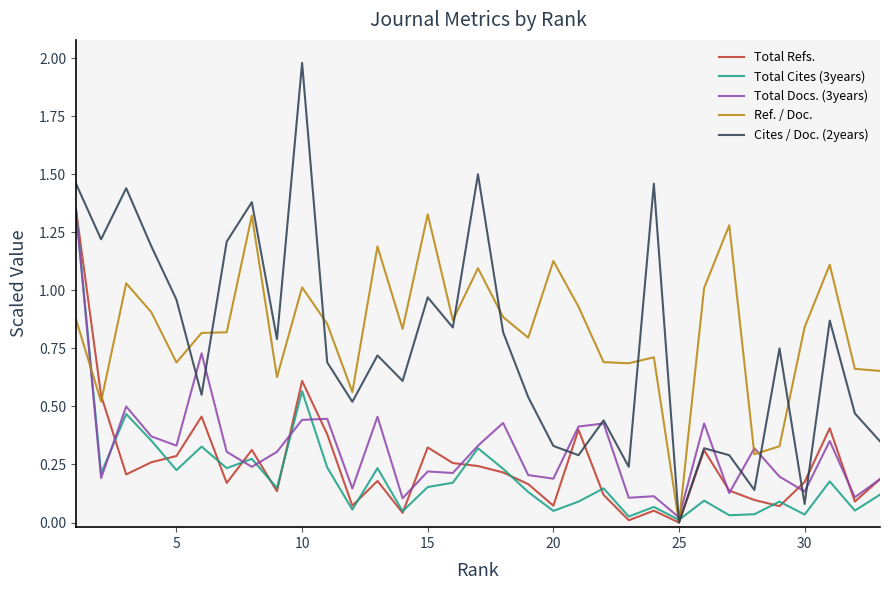

Which series has the largest range (max minus min)?

Cites / Doc. (2years)